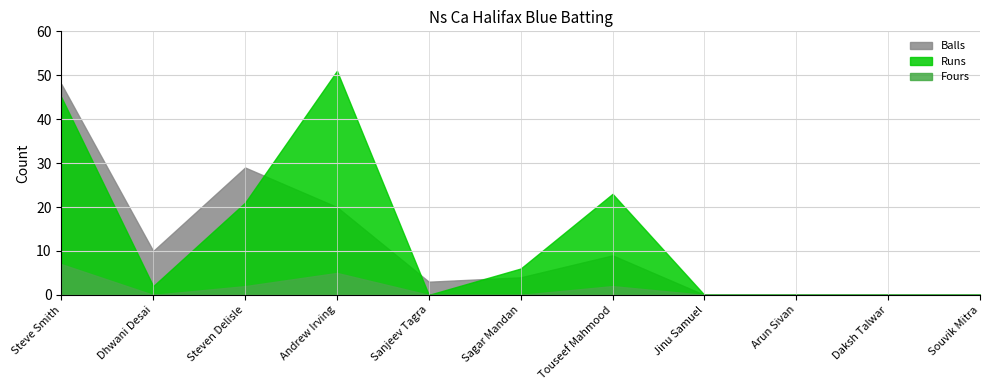

True or false: Fours and Runs cross at least once.

False